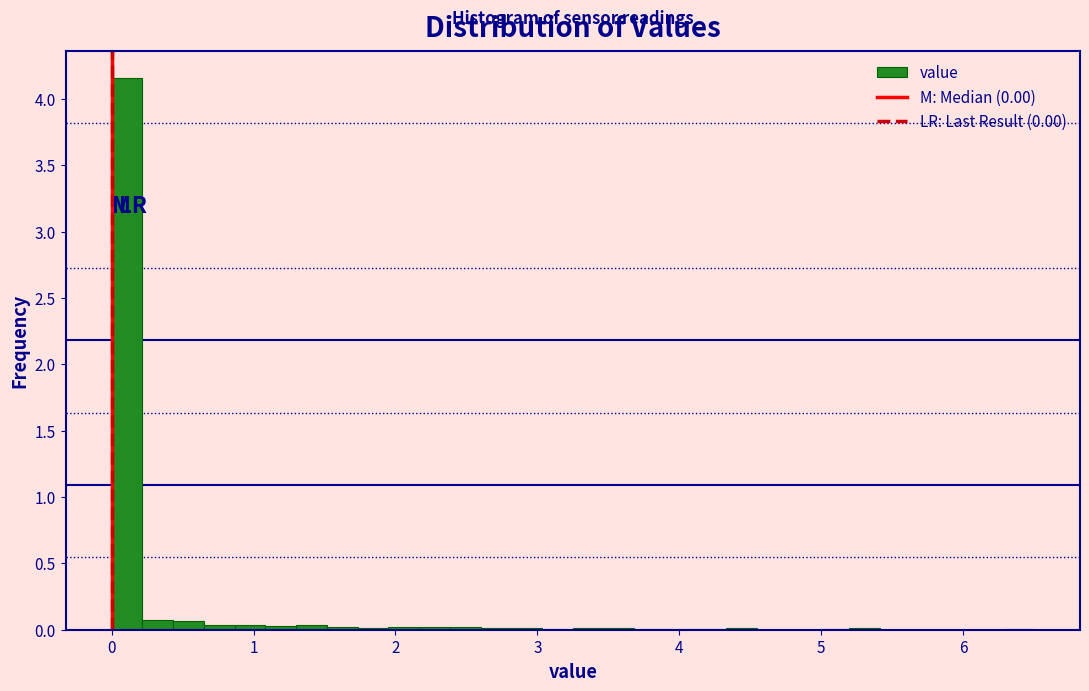

Read against the x-axis, roughly where is the centre of the tallest bar?

0.1